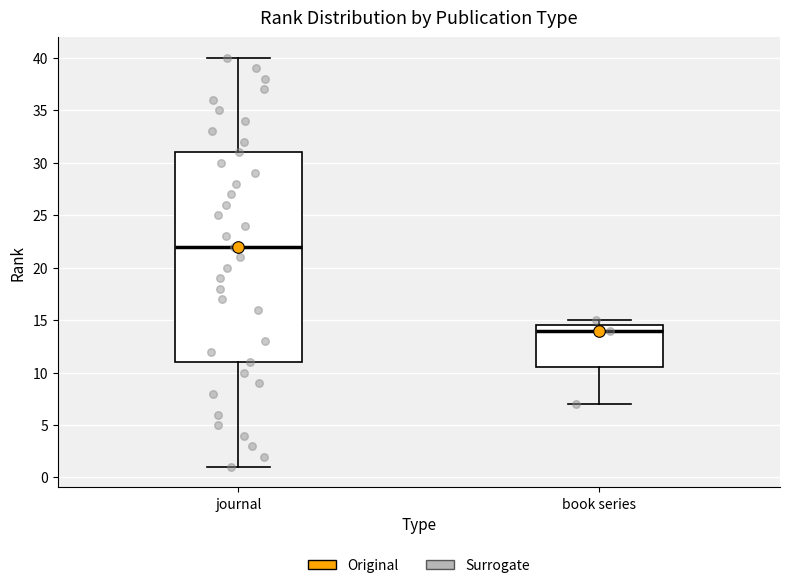

Where is the lower edge of the box for journal on the y-axis? The values are not printed on the chart, so give them approximately, as read against the axis.

11.0